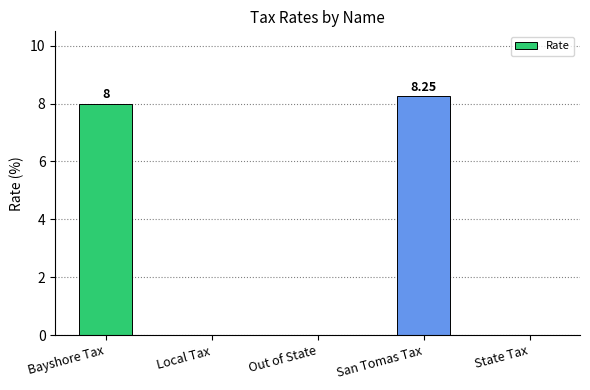

Which has a higher value, Bayshore Tax or Out of State?

Bayshore Tax